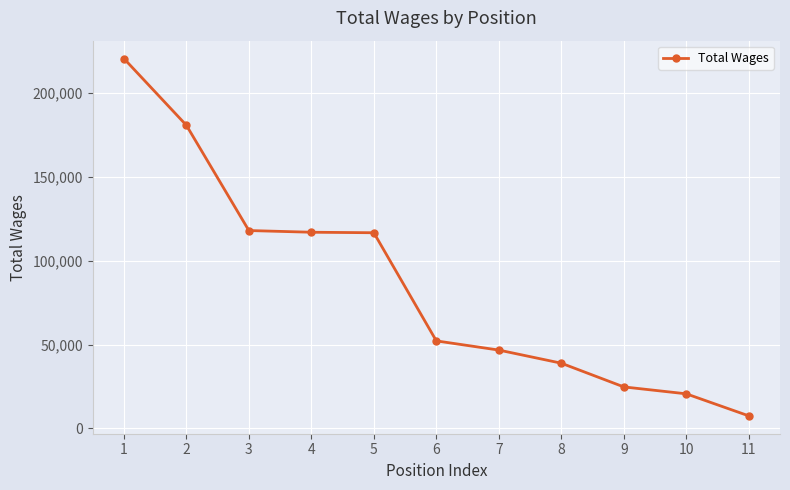

What is the difference between the values at 10 and 4?

96403